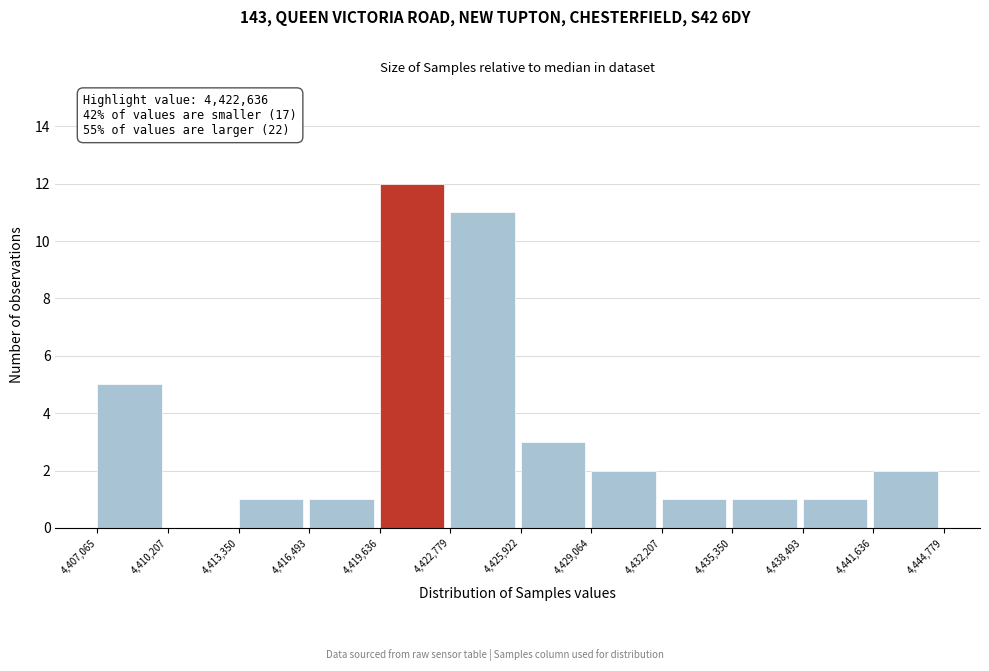

Over which range of the x-axis is the bar tallest?

4,419,636 to 4,422,779